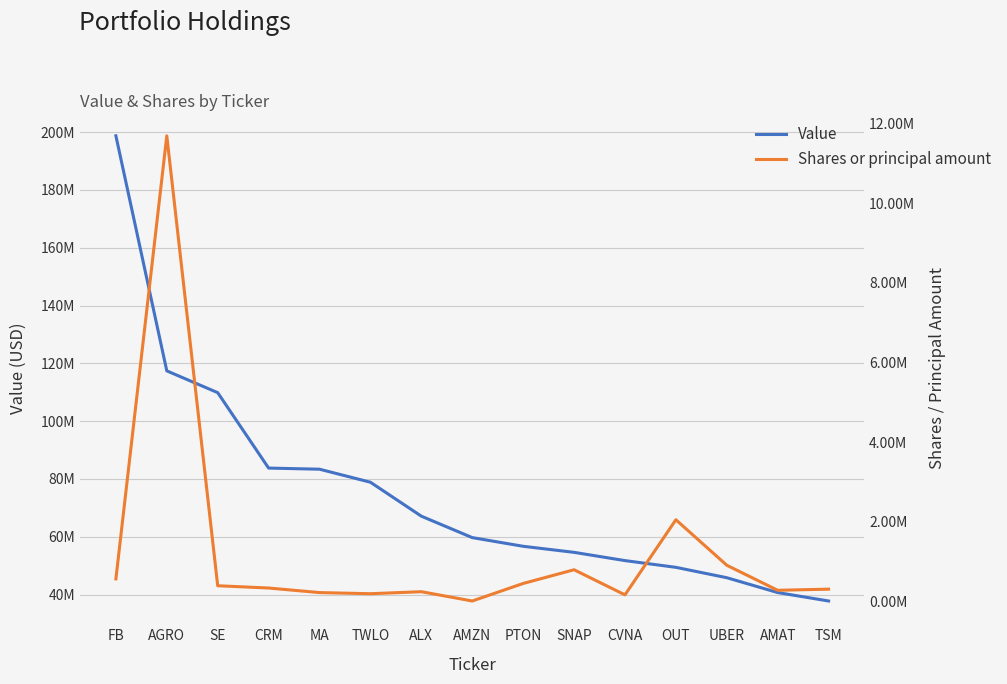

List the series in order of their overall mean, highest first.

Value, Shares or principal amount